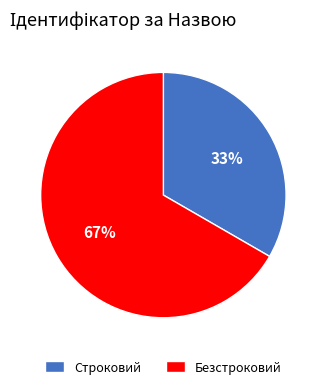

To the nearest percent, what is the combined percentage of Строковий and Безстроковий?

100%